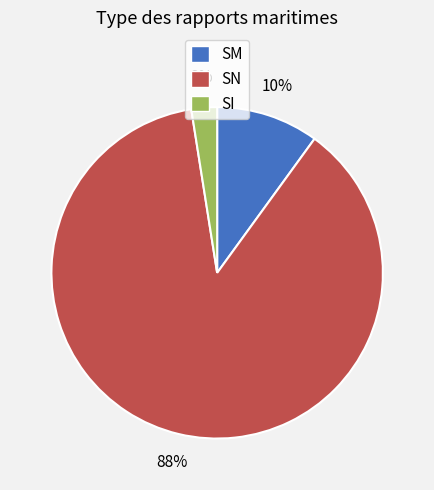

To the nearest percent, what percentage of the pie is SM?

10%